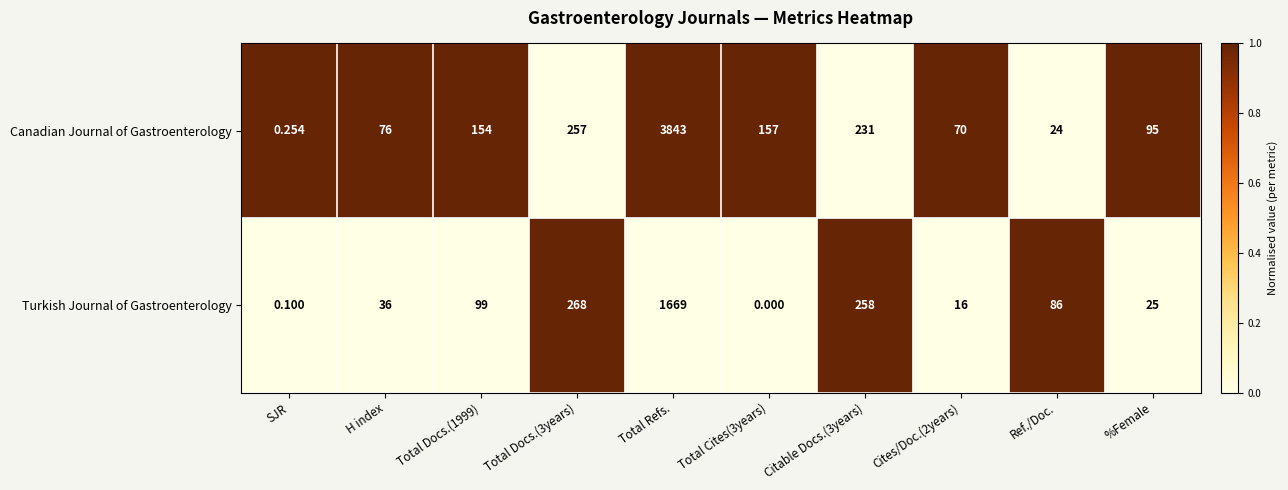

Between Total Docs.(3years) and Cites/Doc.(2years), which series saw the biggest shift?

Turkish Journal of Gastroenterology